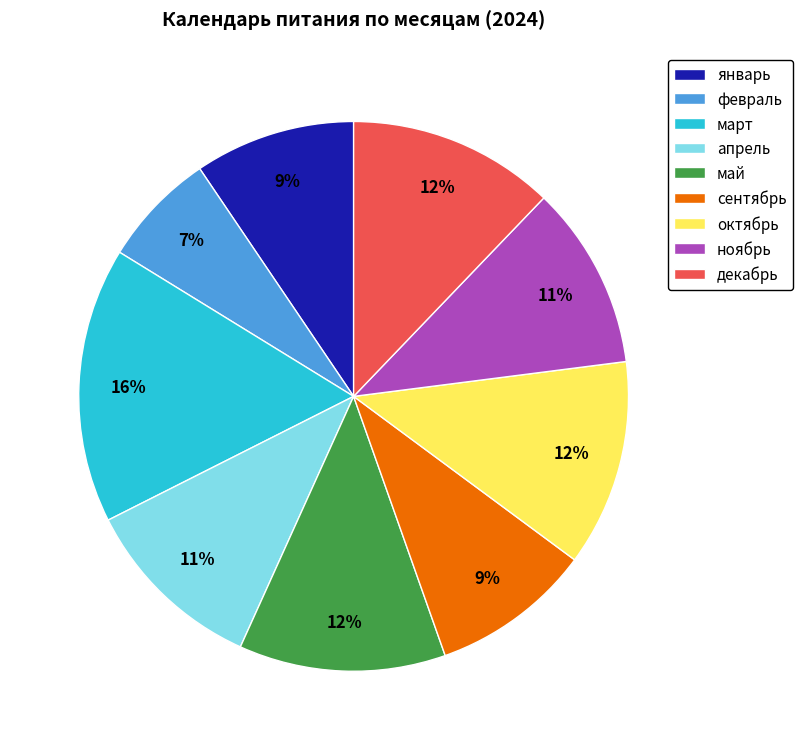

To the nearest percent, what is the average slice percentage?

11%